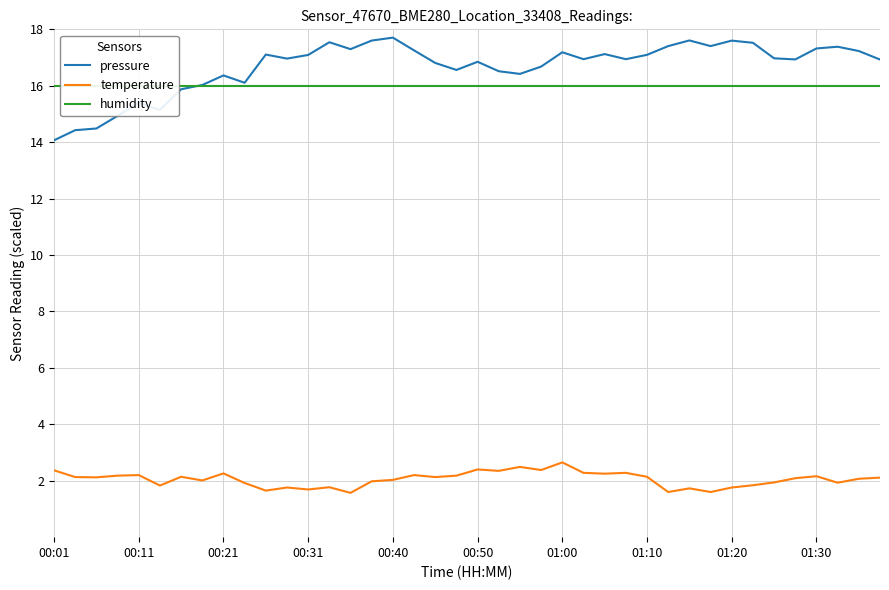

True or false: temperature and pressure intersect in this chart.

False